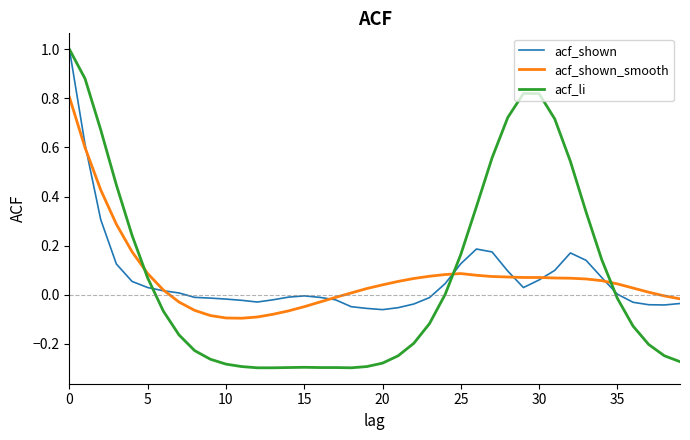

Which series has the largest range (max minus min)?

acf_li